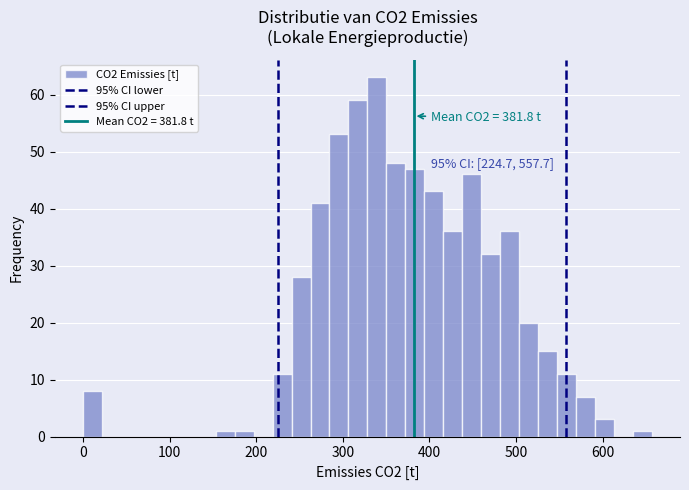

Around what value on the x-axis is the tallest bar? Give the approximate position of its centre, as read against the axis.

340